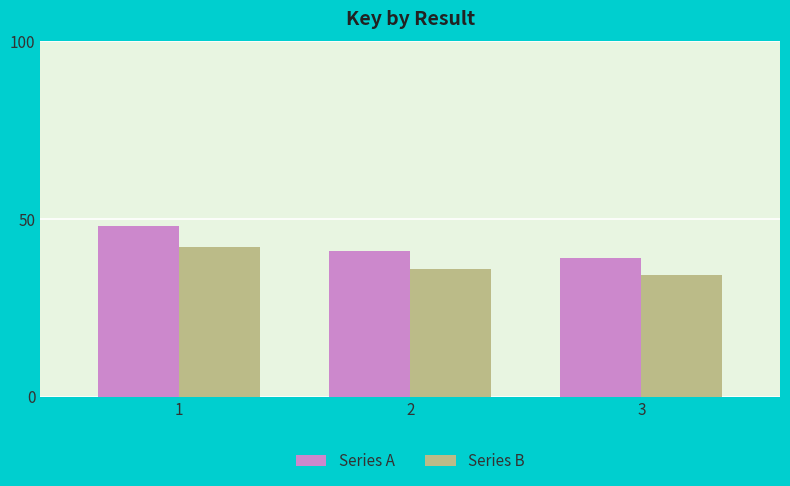

Does the chart contain stacked bars?

No